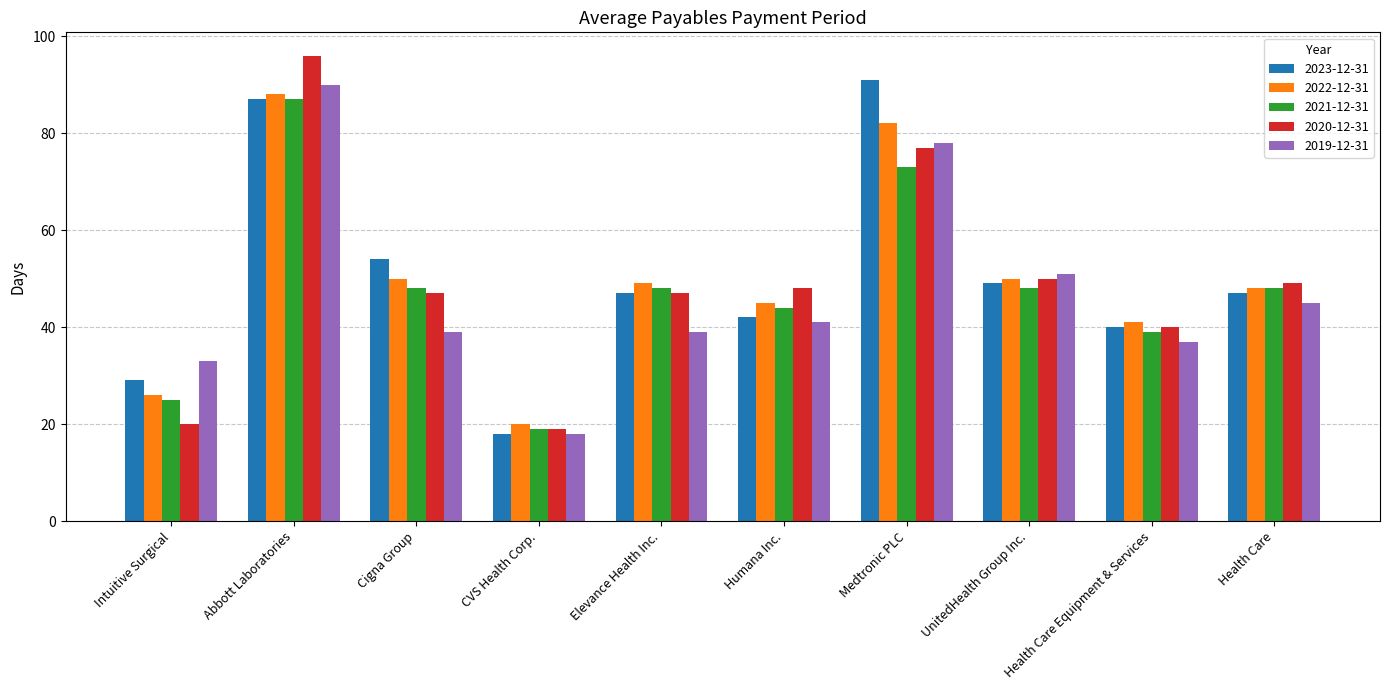

What is the difference between the highest and lowest values at UnitedHealth Group Inc.?

3